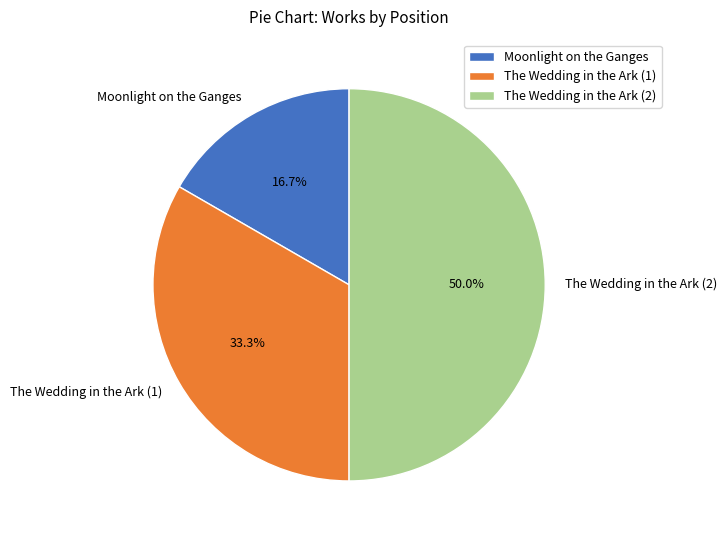

To the nearest percent, what is the average slice percentage?

33%